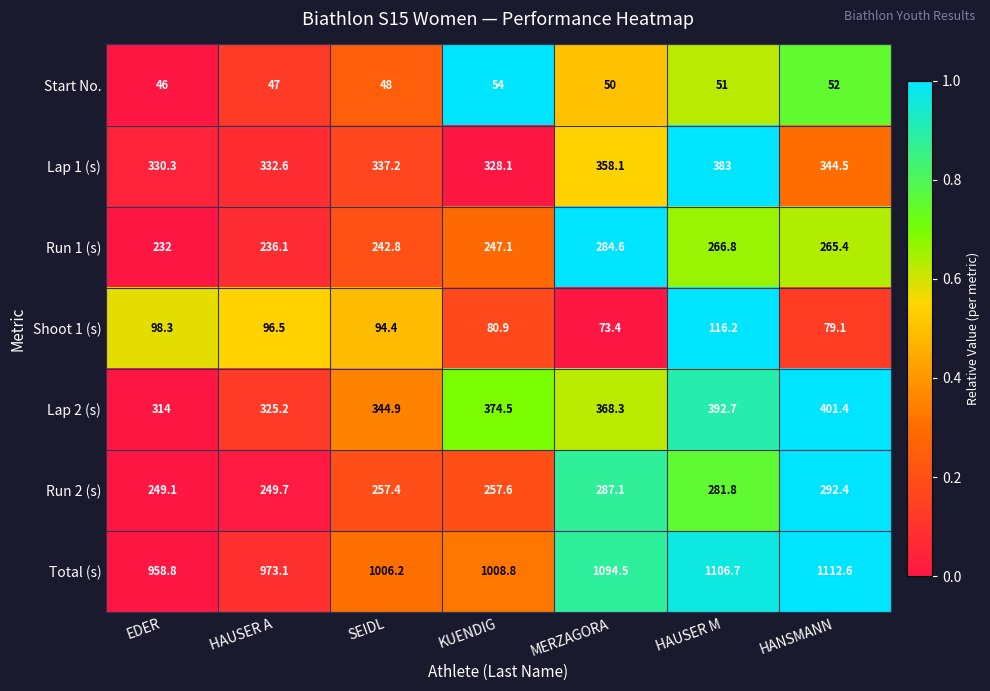

Between SEIDL and HANSMANN, which series saw the biggest shift?

Total (s)